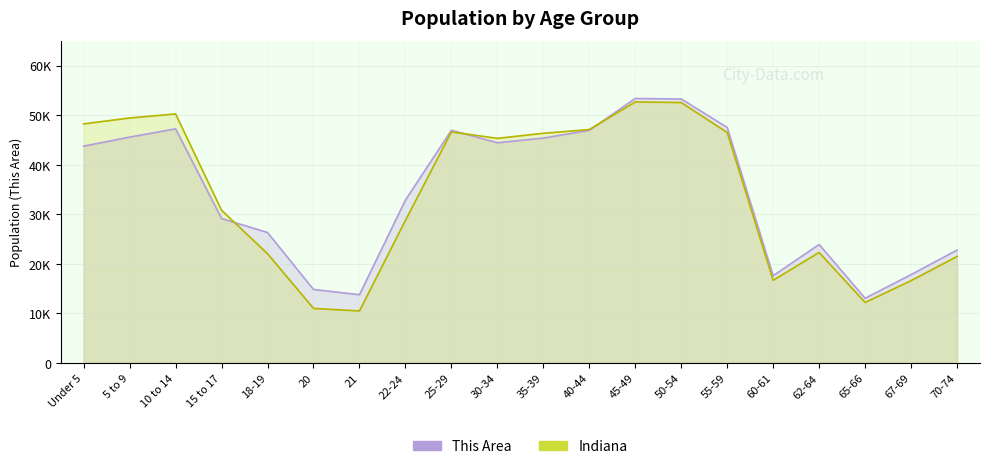

What is the lowest value of the Indiana (÷9) series?

10479.2